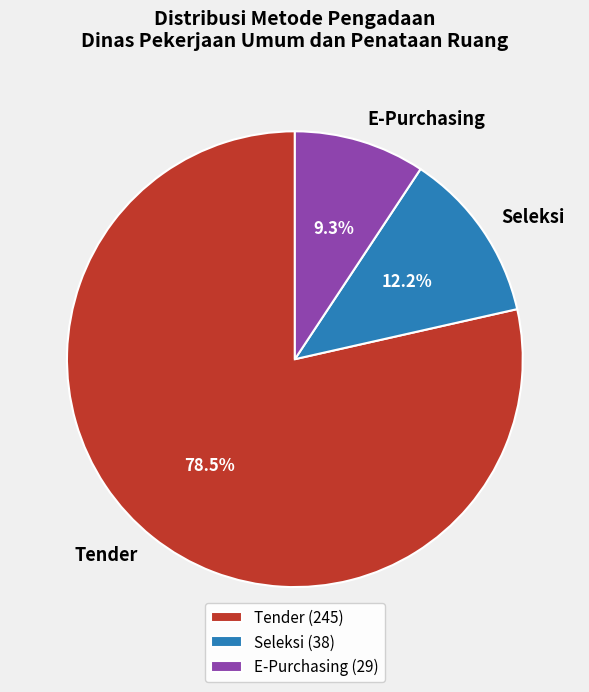

What is the ratio of the value at E-Purchasing to the value at Seleksi?

0.8